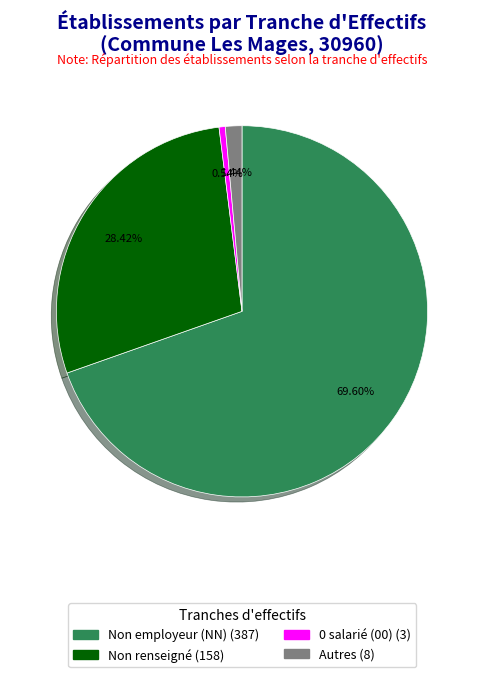

Is there a majority slice in this chart?

Yes